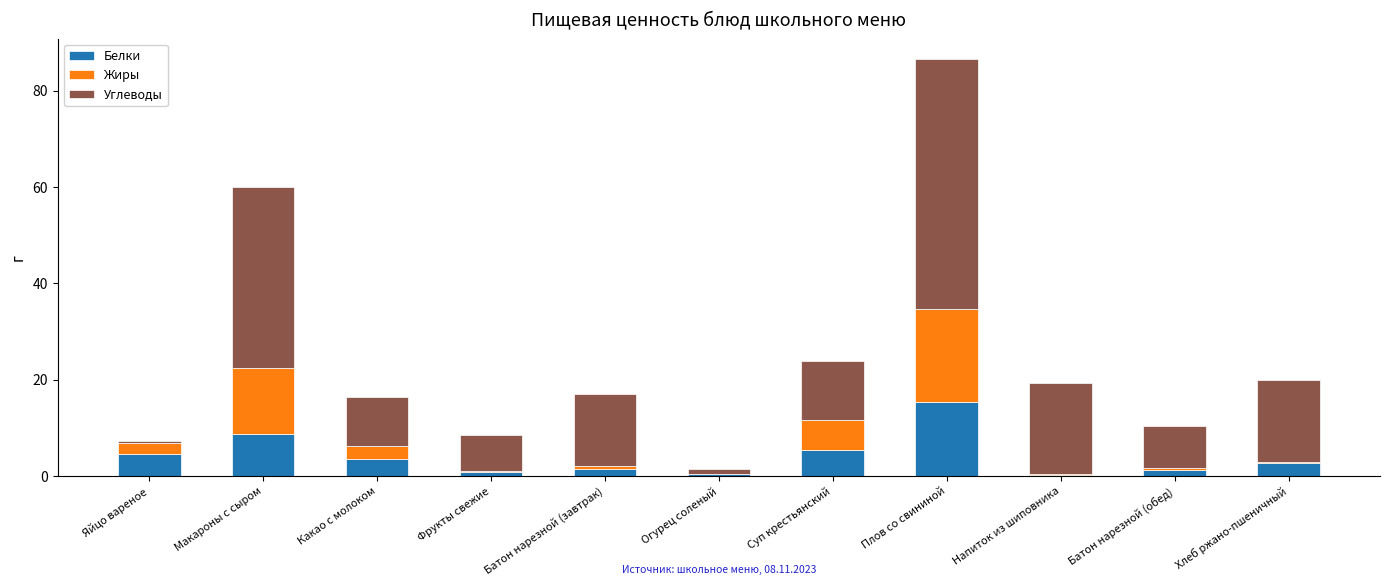

Is it true that Белки equals 14.3 at Макароны с сыром?

False